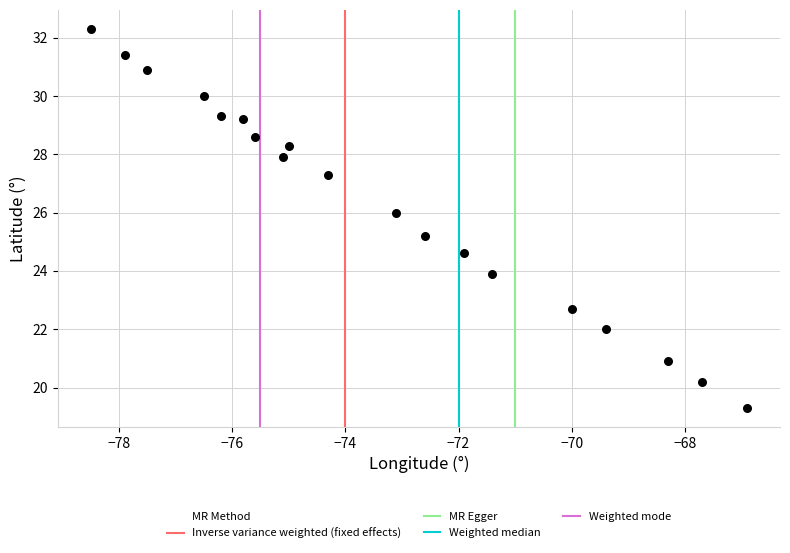

What Y value in the scatter plot is closest to 25?

25.2